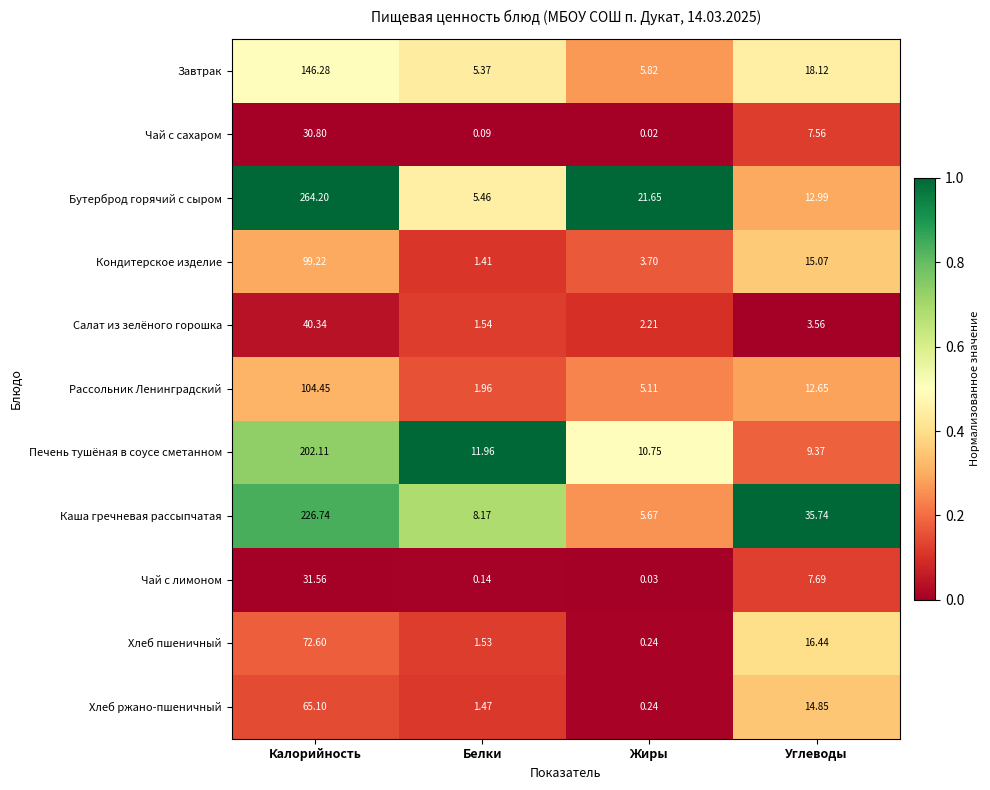

At which category does the chart reach its peak across all series?

Калорийность